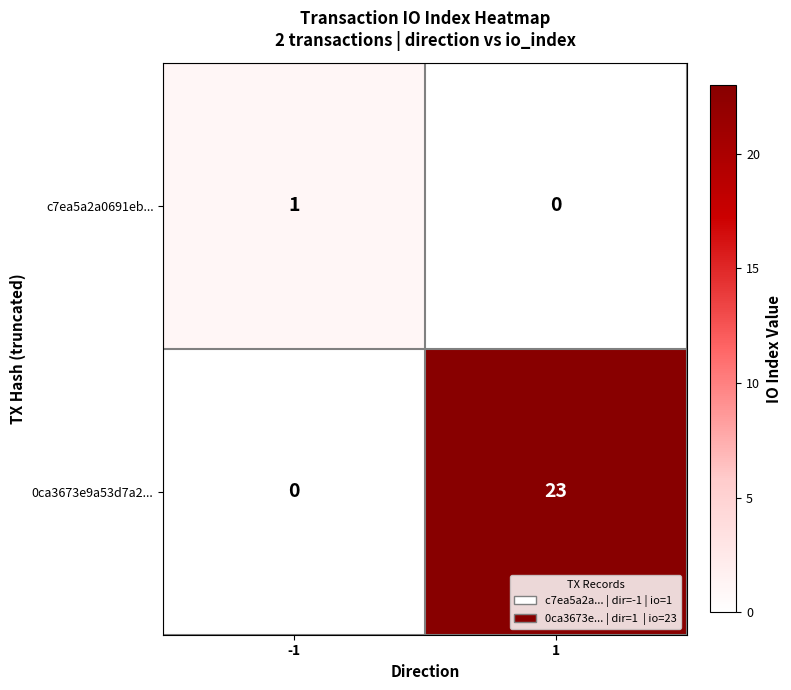

List the series in order of their overall mean, lowest first.

c7ea5a2a0691eb..., 0ca3673e9a53d7a2...